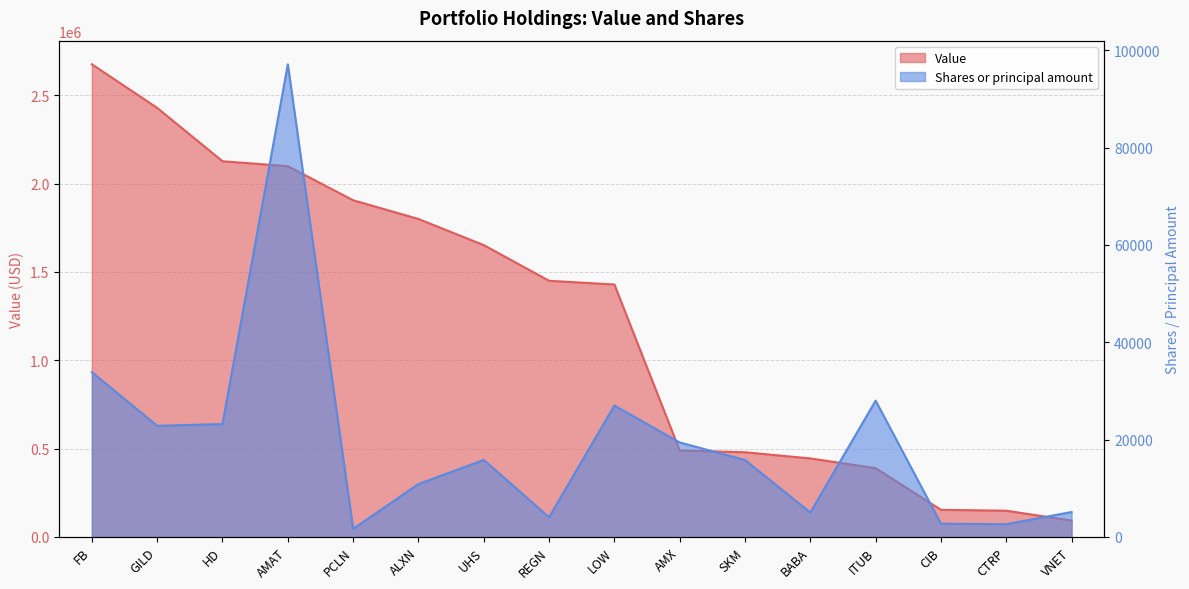

What are all the series names shown in the legend?

Value, Shares or principal amount